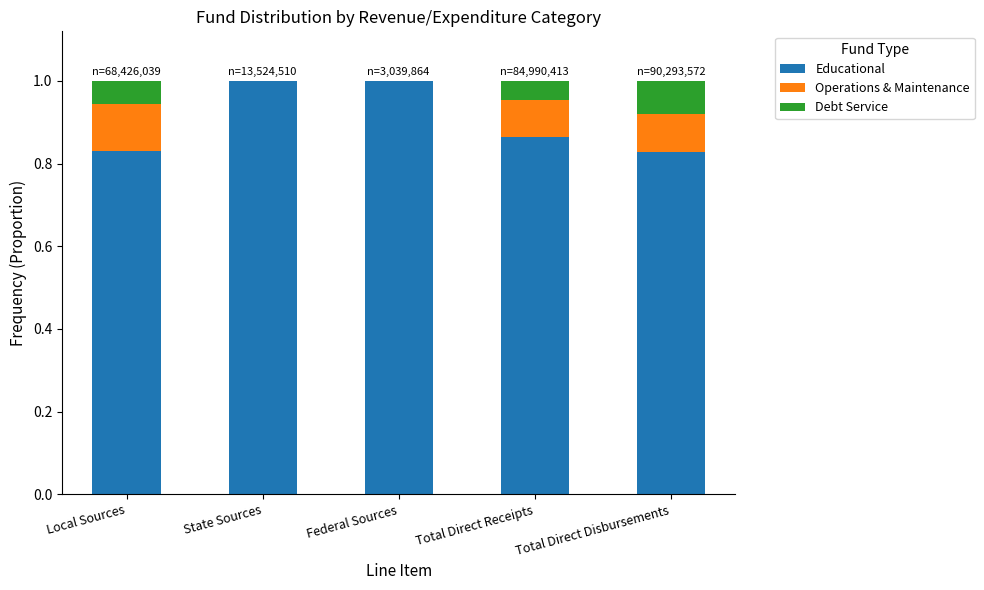

What is the total value across all series at Total Direct Disbursements?

1.0